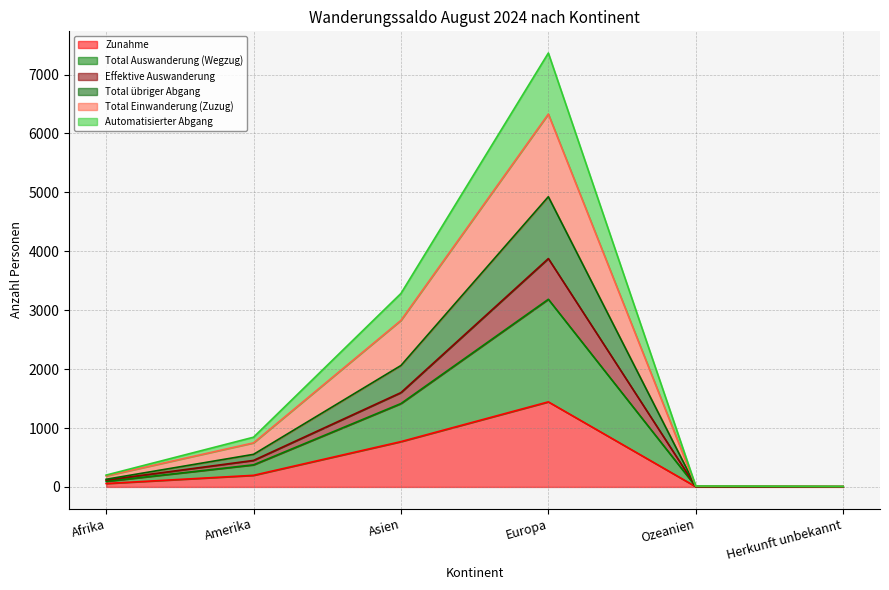

True or false: Zunahme and Total übriger Abgang intersect in this chart.

False